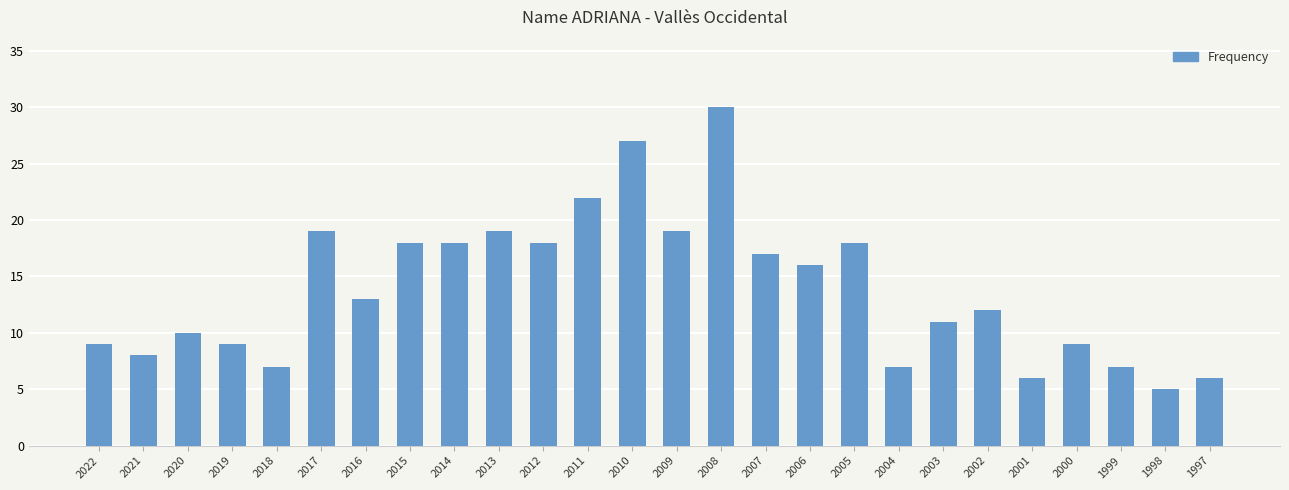

What is the ratio of the value at 2017 to the value at 2007?

1.1